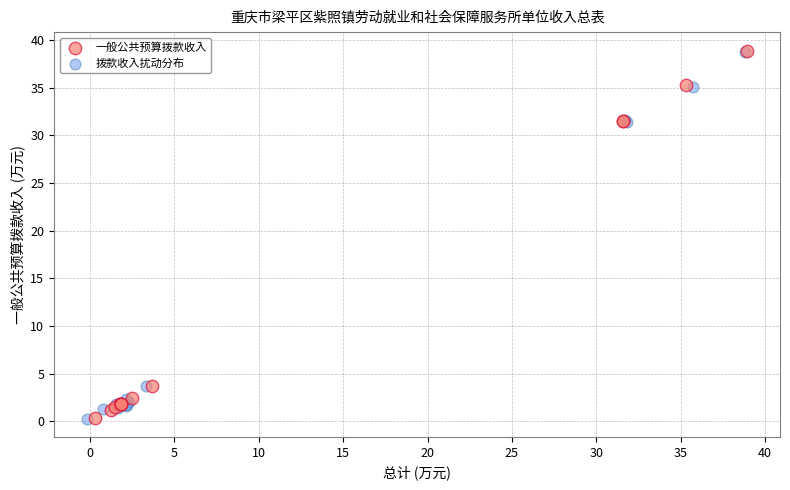

What are all the series names shown in the legend?

一般公共预算拨款收入, 拨款收入扰动分布